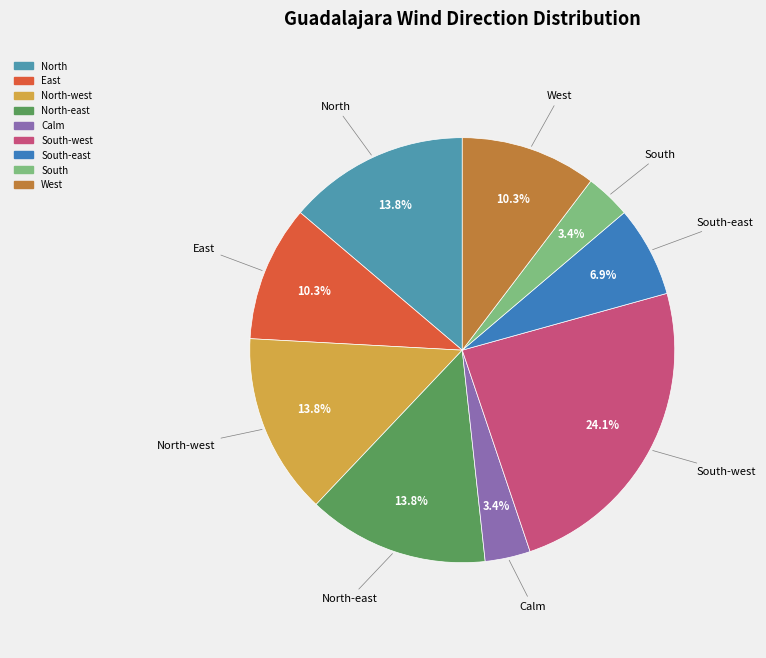

To the nearest percent, what is the average slice percentage?

11%